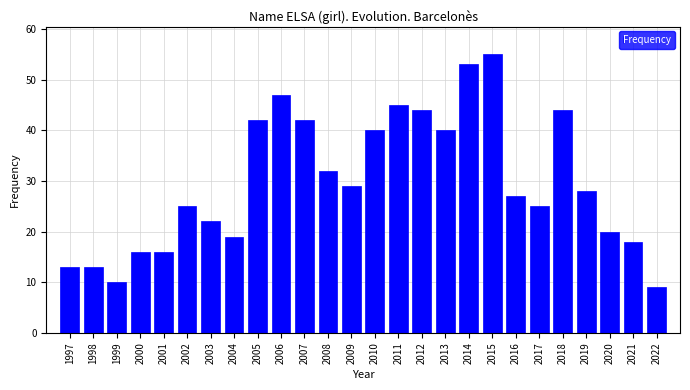

Reading left to right, list all the values displayed in this chart.

1997=13	1998=13	1999=10	2000=16	2001=16	2002=25	2003=22	2004=19	2005=42	2006=47	2007=42	2008=32	2009=29	2010=40	2011=45	2012=44	2013=40	2014=53	2015=55	2016=27	2017=25	2018=44	2019=28	2020=20	2021=18	2022=9